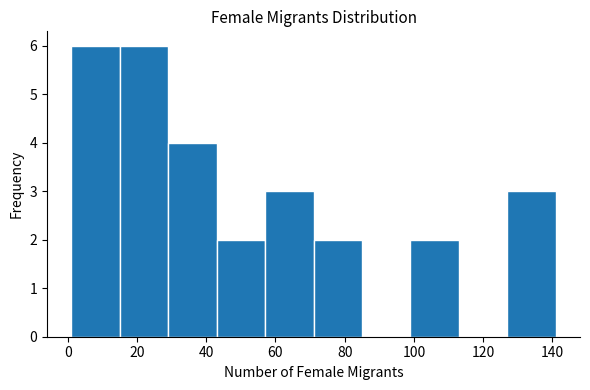

Reading left to right, list every bar in this chart as the range it spans on the x-axis followed by its height. Neither the bar edges nor the heights are printed on the chart, so give them approximately, as read against the axes.

1 to 15: 6
15 to 29: 6
29 to 43: 4
43 to 57: 2
57 to 71: 3
71 to 85: 2
85 to 99: 0
99 to 113: 2
113 to 127: 0
127 to 141: 3